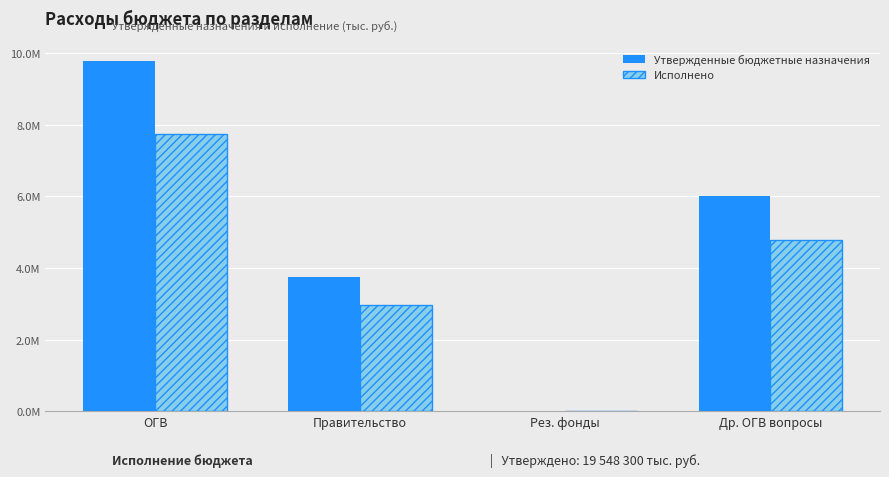

Which series has the largest range (max minus min)?

Утвержденные бюджетные назначения